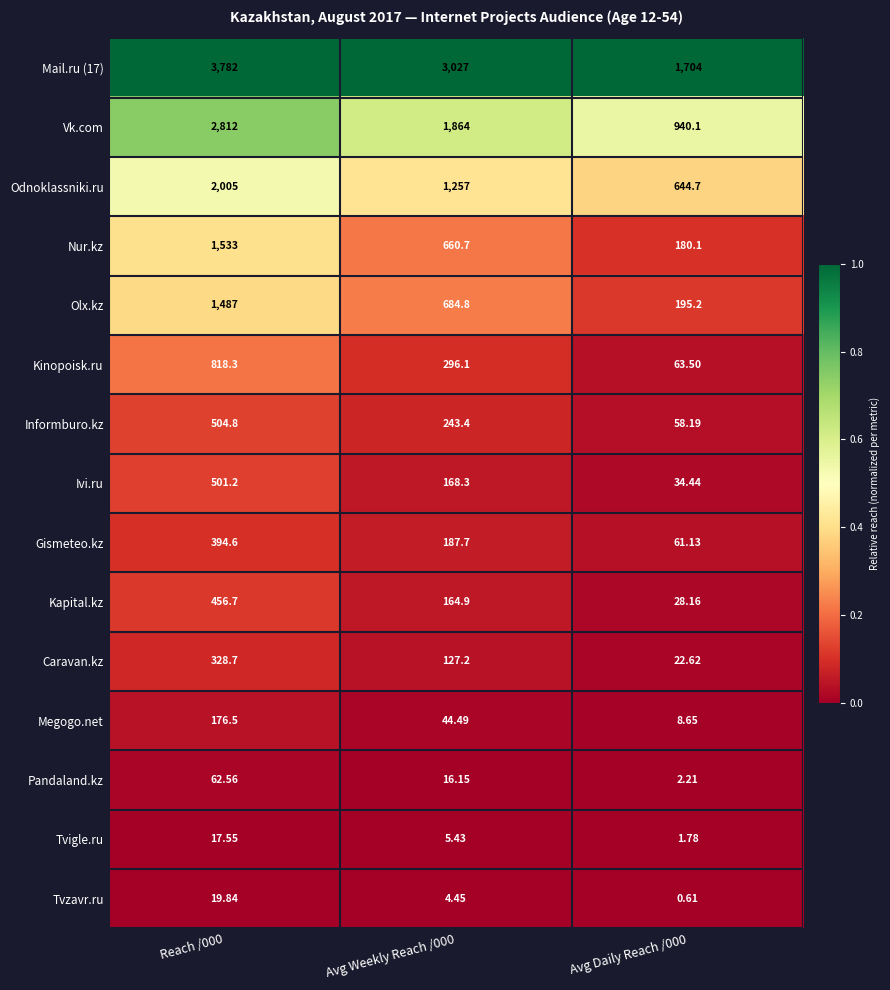

Is the value of Kapital.kz at Reach /000 greater than the value of Caravan.kz at Reach /000?

Yes